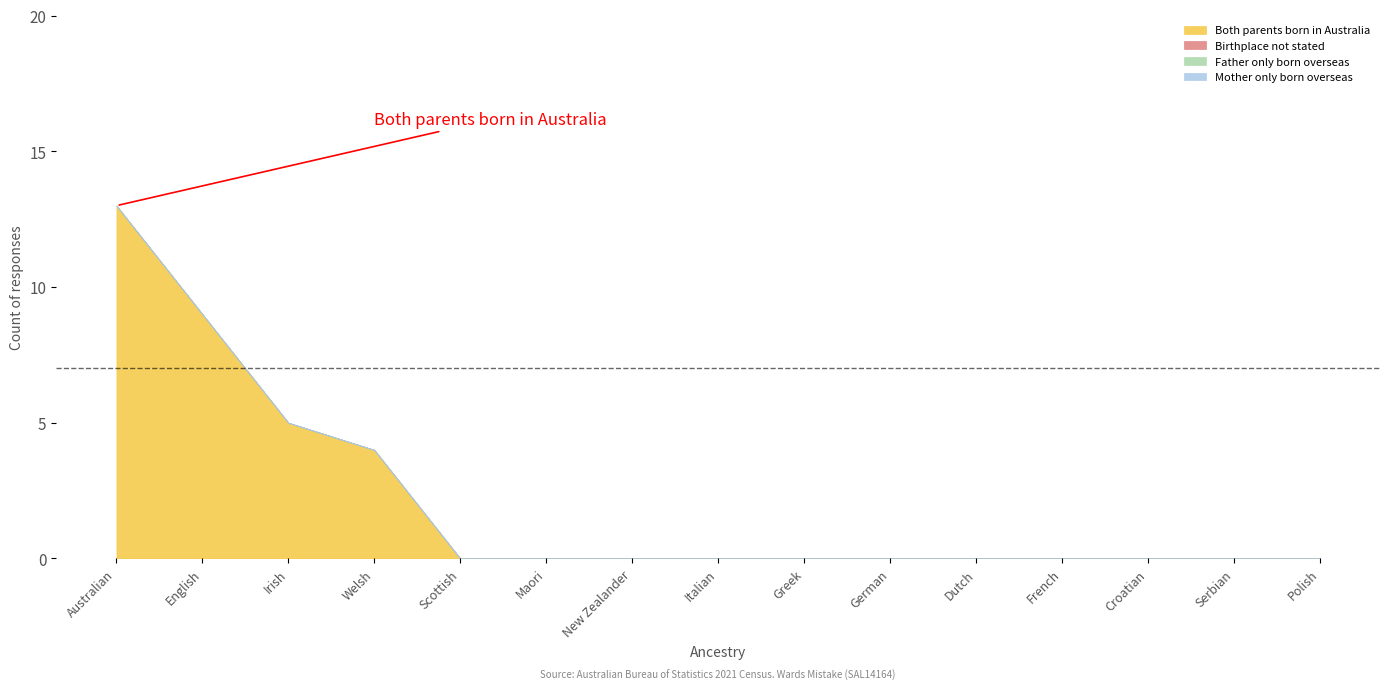

At which category is the sum across all series the highest?

Australian